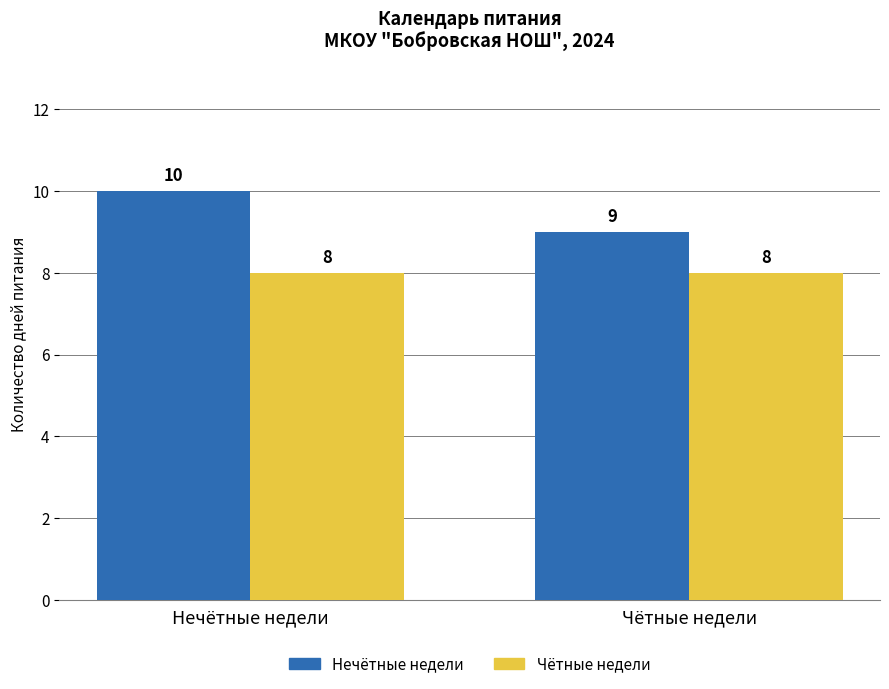

What is the spread (max minus min) of values at Чётные недели?

1